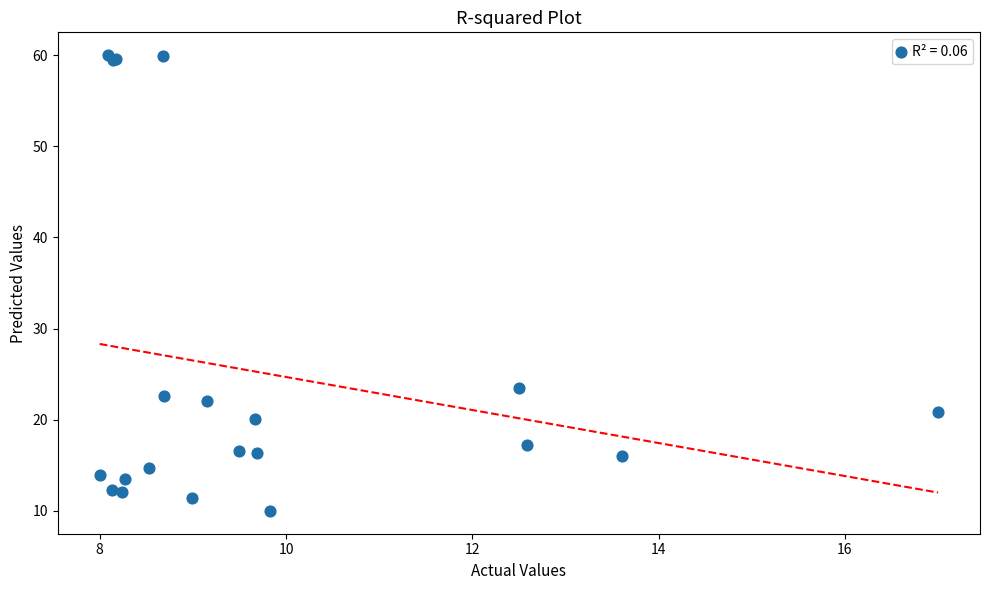

What Y value in the scatter plot is closest to 35?

23.5